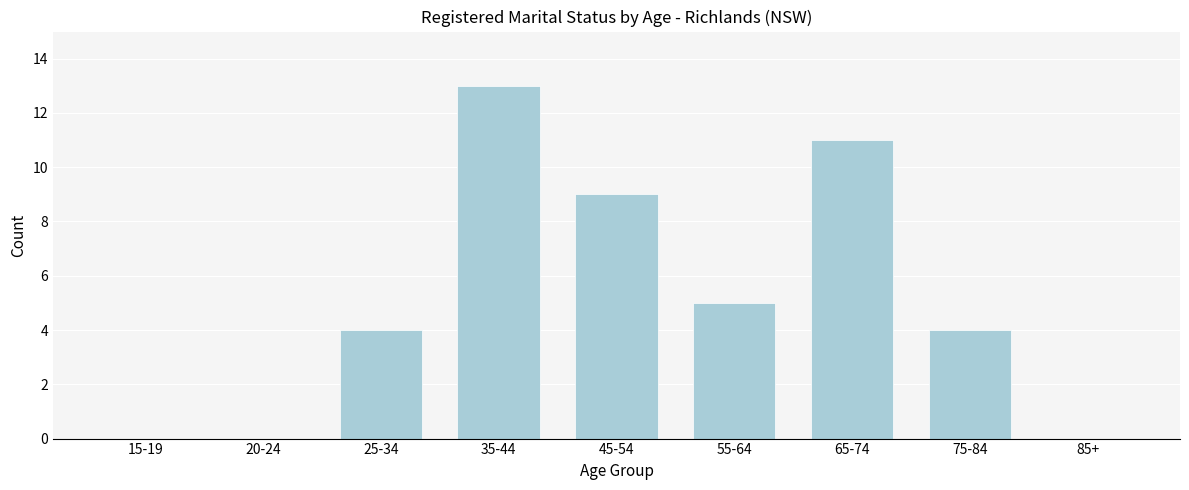

Reading right to left, extract all data points from this chart.

85+=0	75-84=4	65-74=11	55-64=5	45-54=9	35-44=13	25-34=4	20-24=0	15-19=0